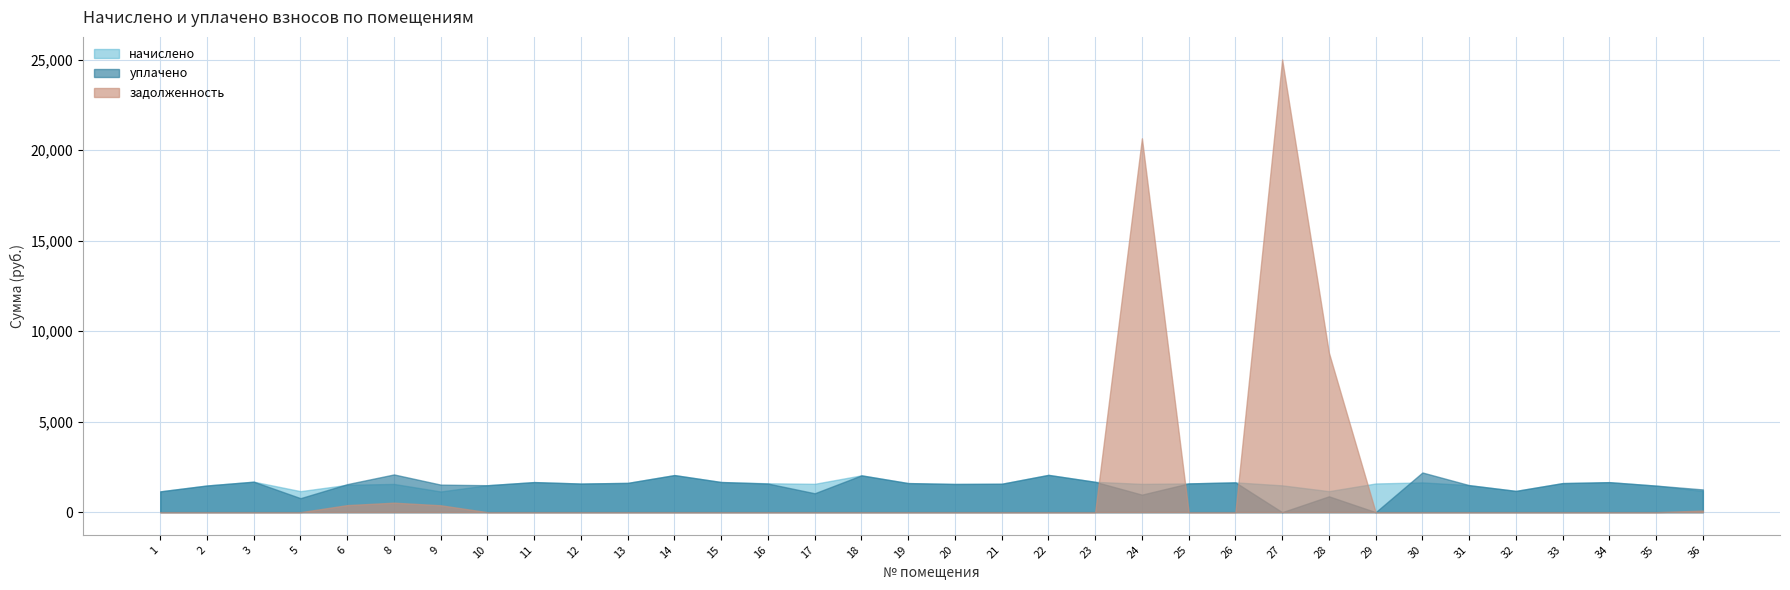

What is the total value across all series at 31?

2986.5